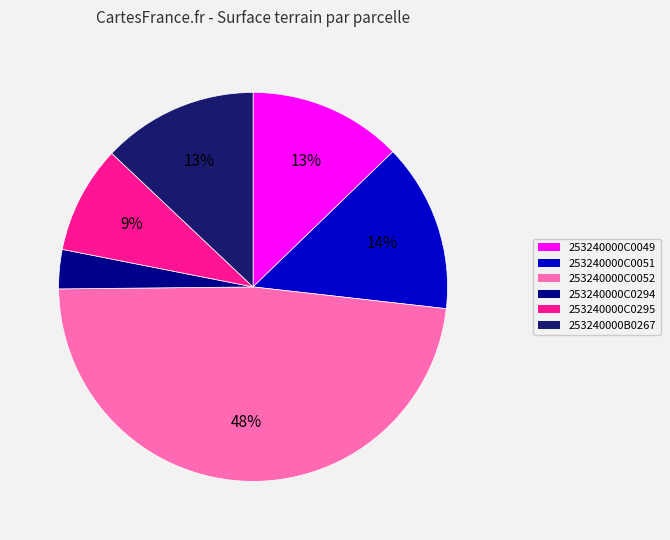

Does 253240000C0294 account for over 50% of the chart?

No